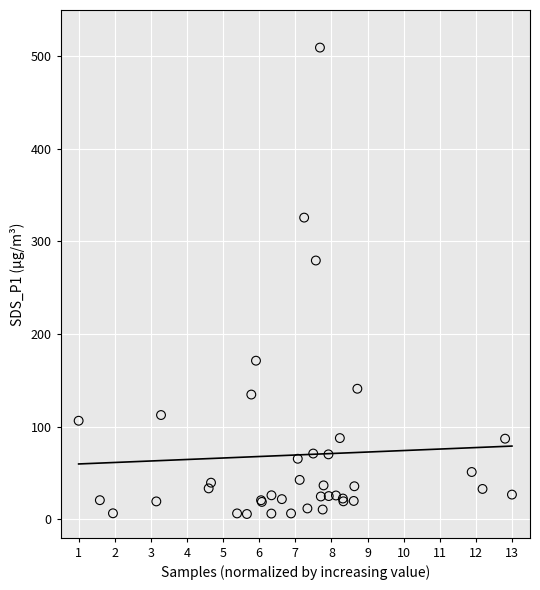

What Y value in the scatter plot is closest to 257?

279.4